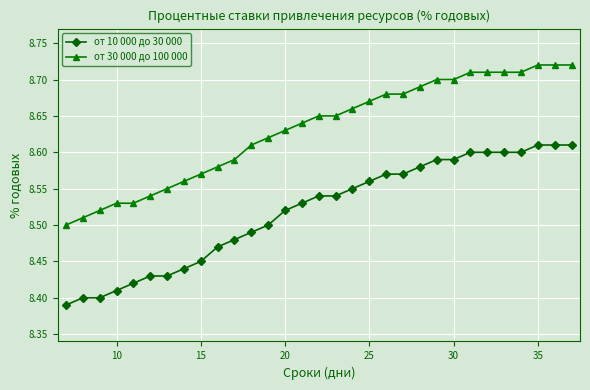

Rank the series by their average value, from highest to lowest.

от 30 000 до 100 000, от 10 000 до 30 000